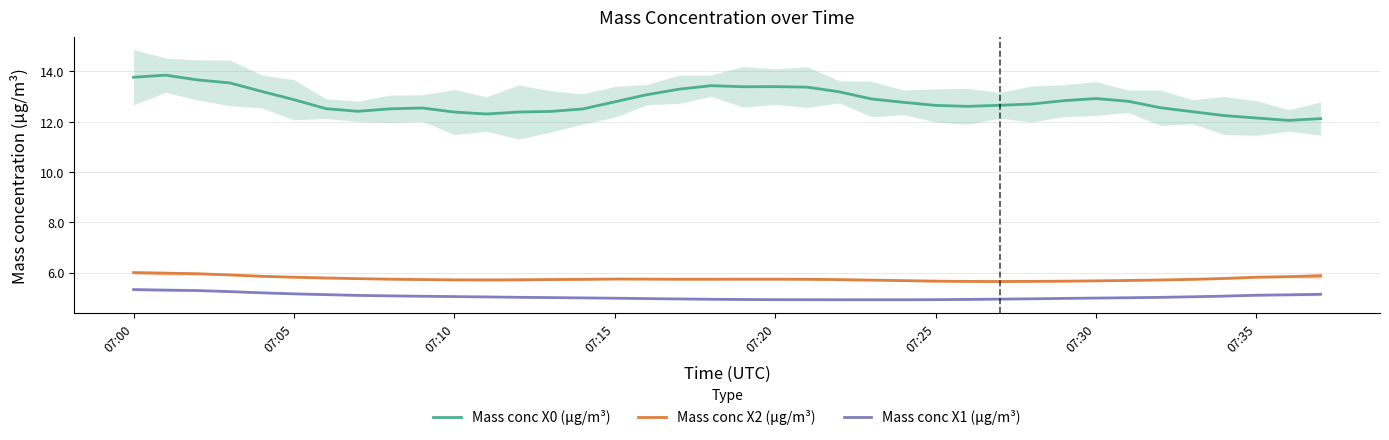

True or false: Mass conc X1 (μg/m³) and Mass conc X0 (μg/m³) intersect in this chart.

False